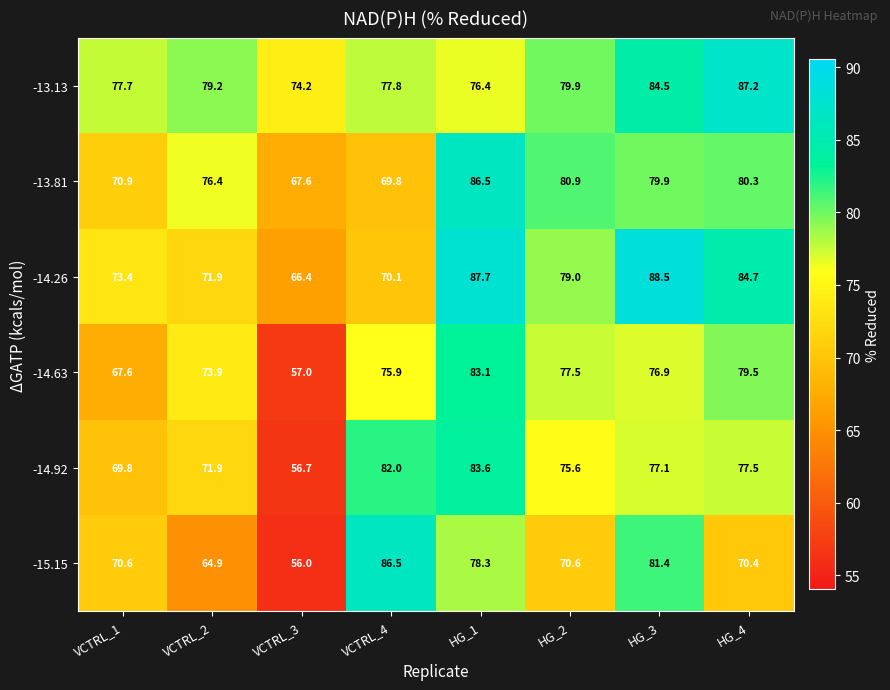

At how many categories does at least one series exceed 86?

4